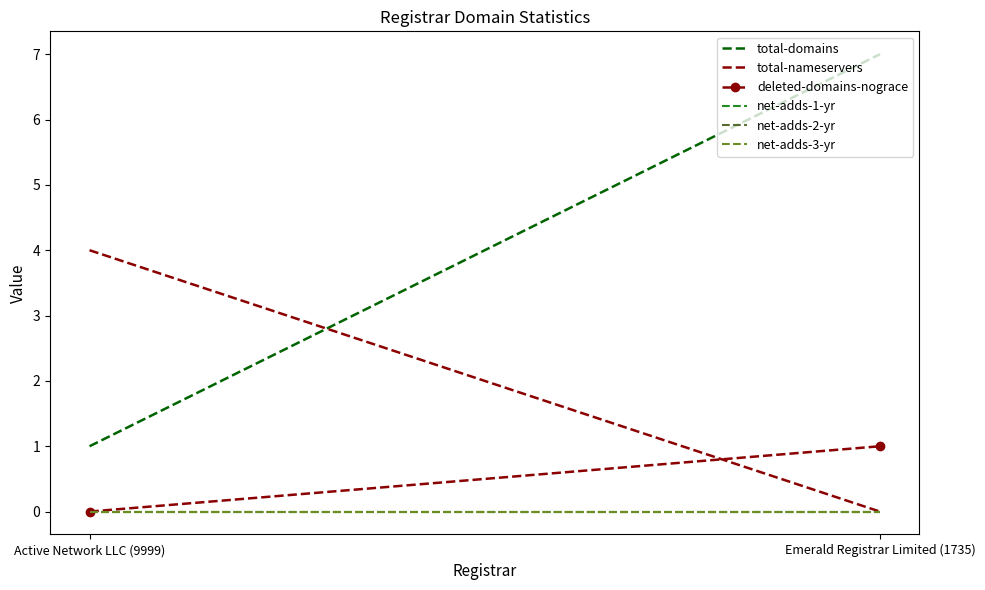

What is the label of the 1st point from the right?

Emerald Registrar Limited (1735)